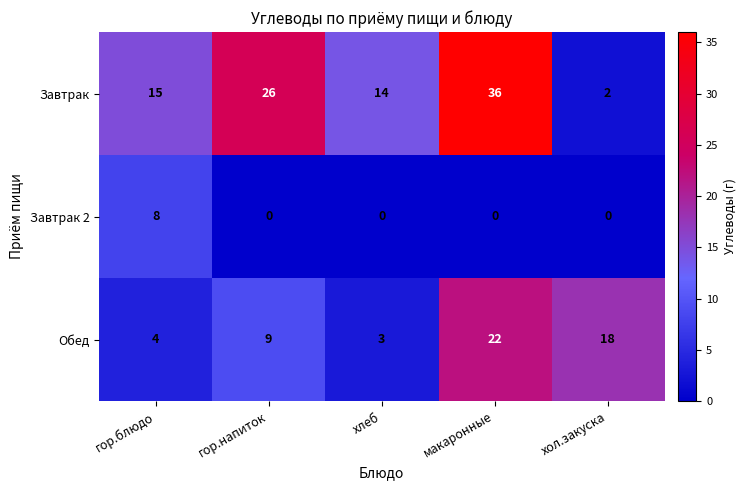

The Завтрак 2 series shows 5 at гор.напиток. True or false?

False